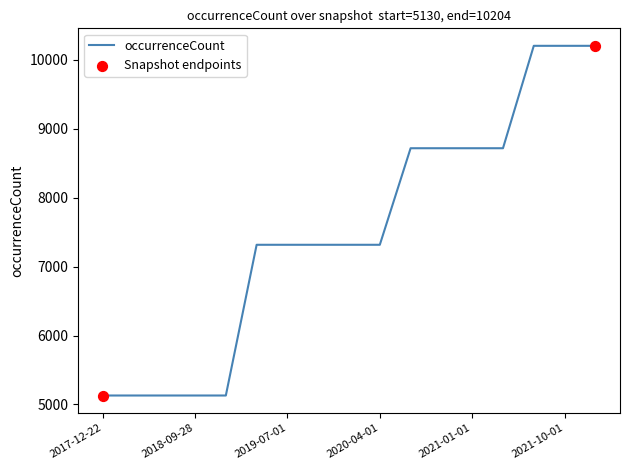

What is the greatest value displayed?

10204